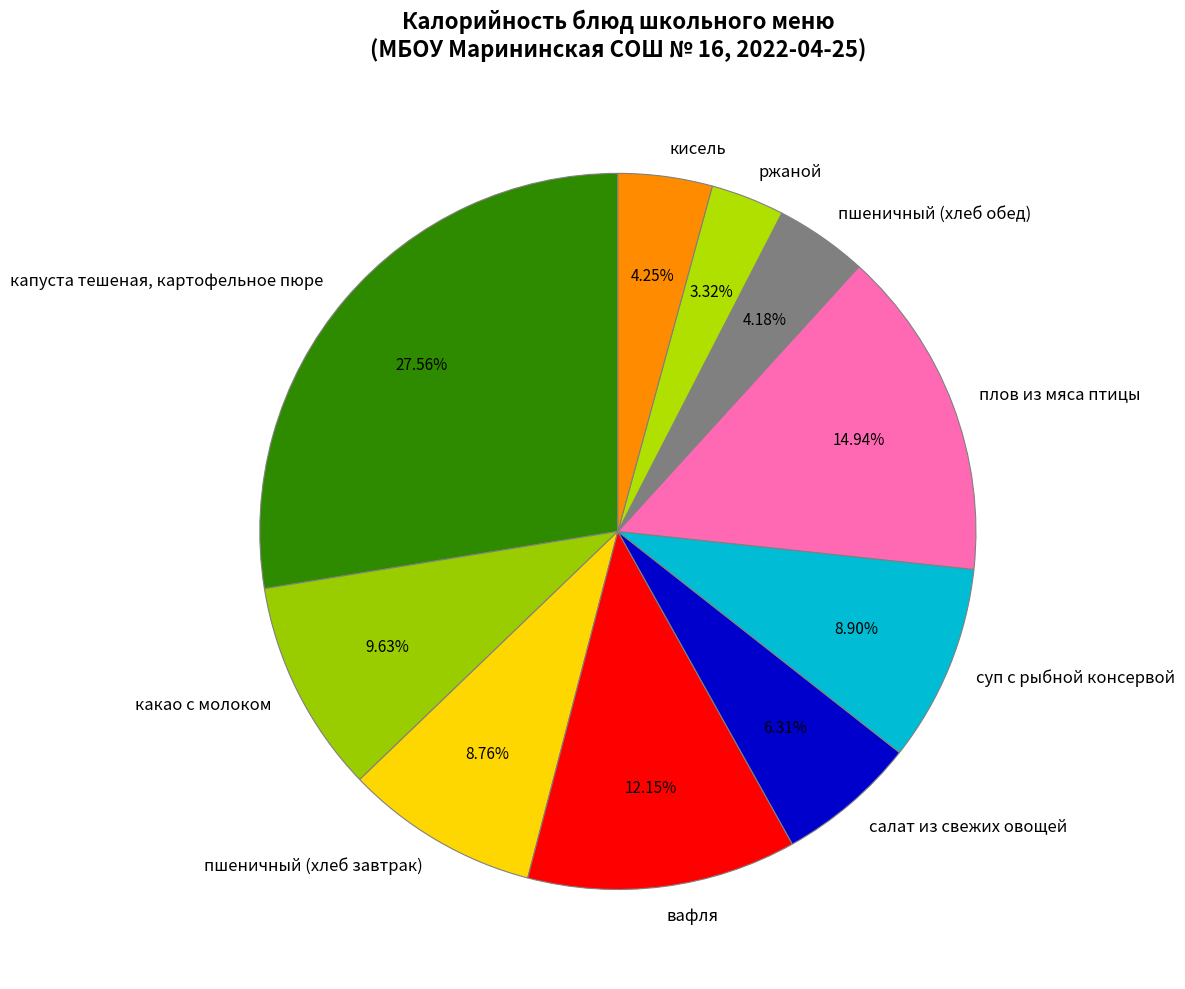

How much of the chart is everything except плов из мяса птицы?

85.1%